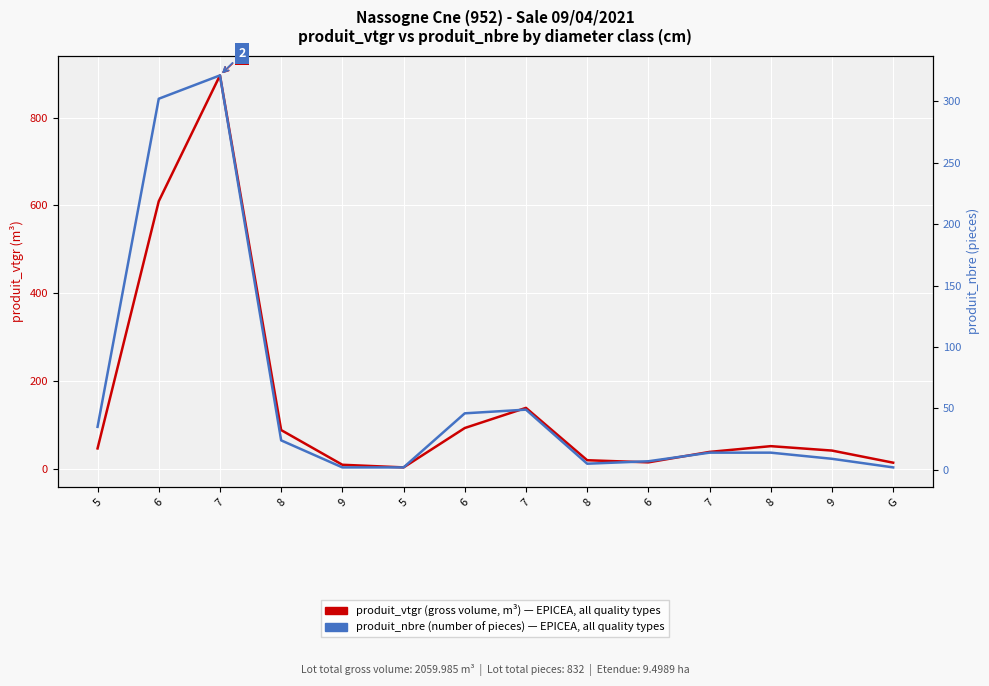

What is the difference between the maximum and minimum values in the produit_nbre (number of pieces) series?

319.0